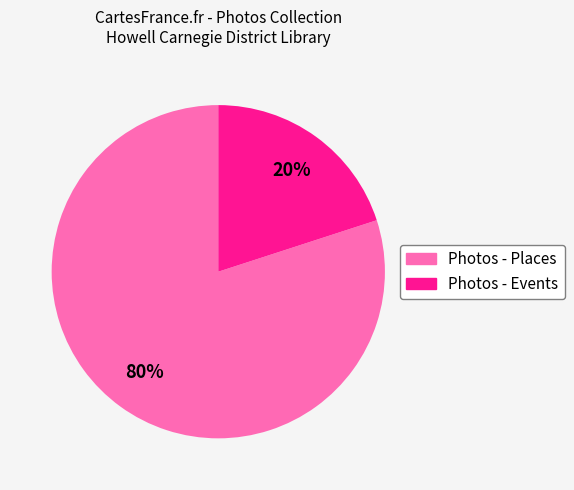

Is there any slice that represents more than half of the pie?

Yes